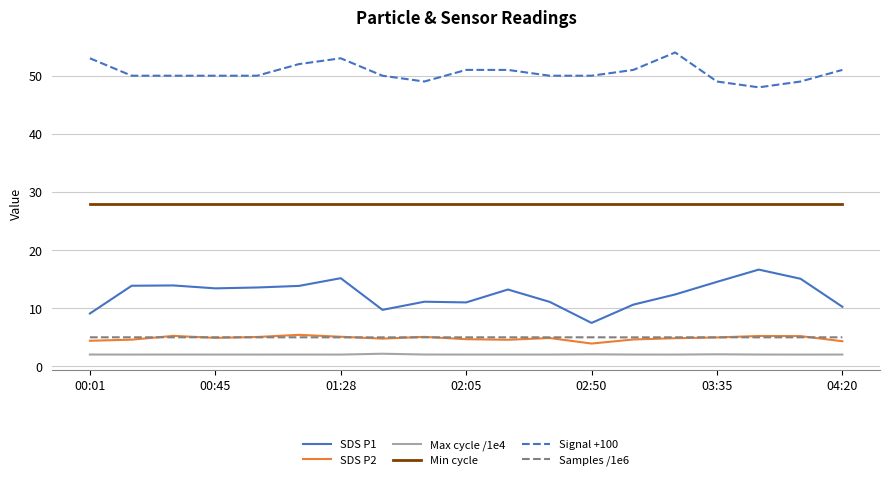

True or false: Signal +100 and SDS P1 cross at least once.

False